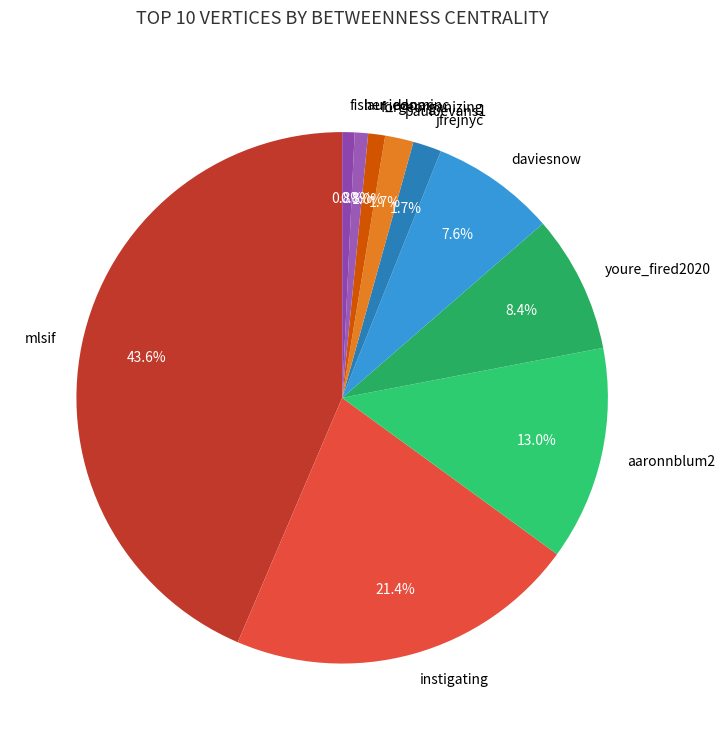

Does mlsif represent more than half of the total?

No